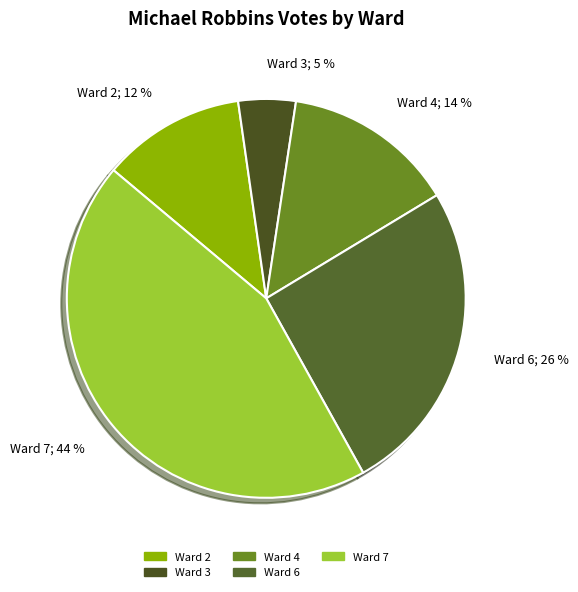

Is there a majority slice in this chart?

No